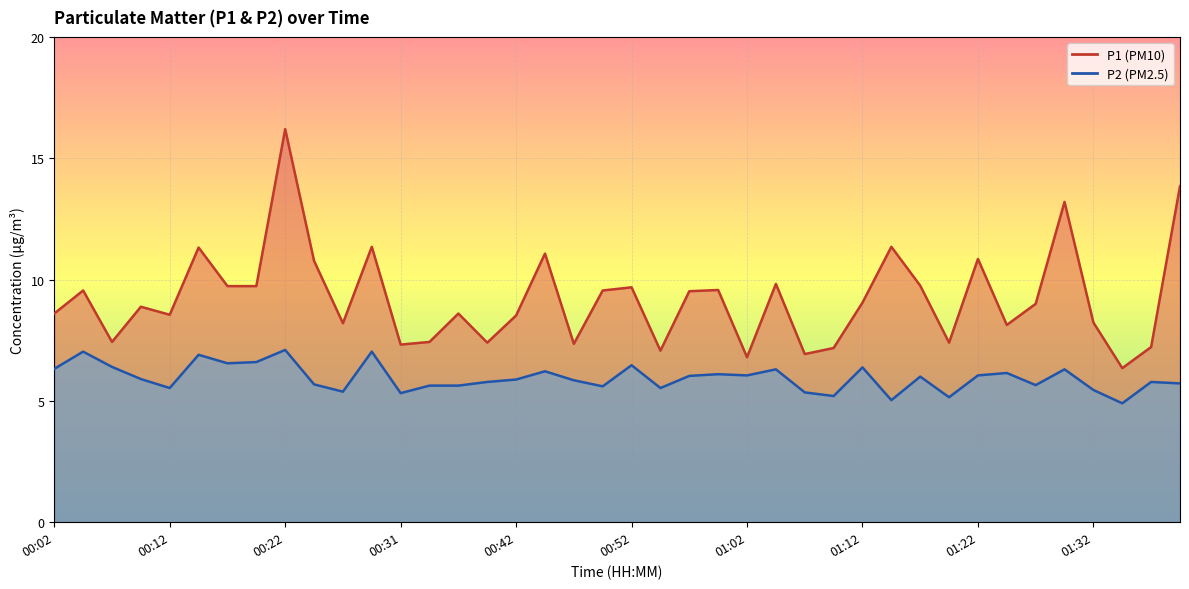

Where is P2 nearest to the value 6?

01:17